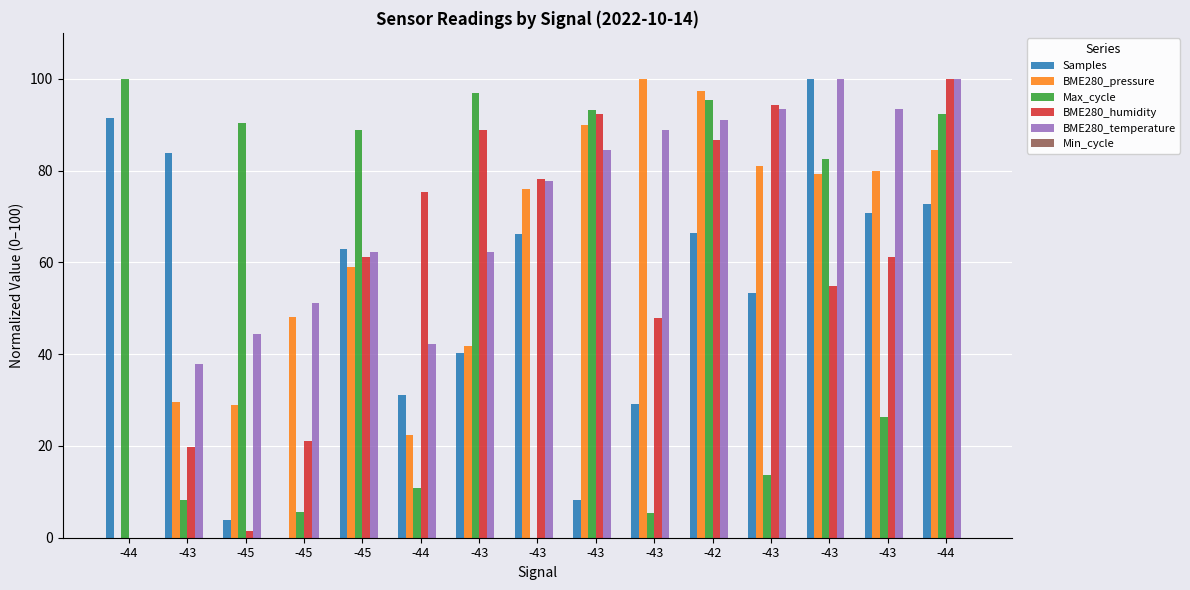

Which series has the widest spread of values?

Samples